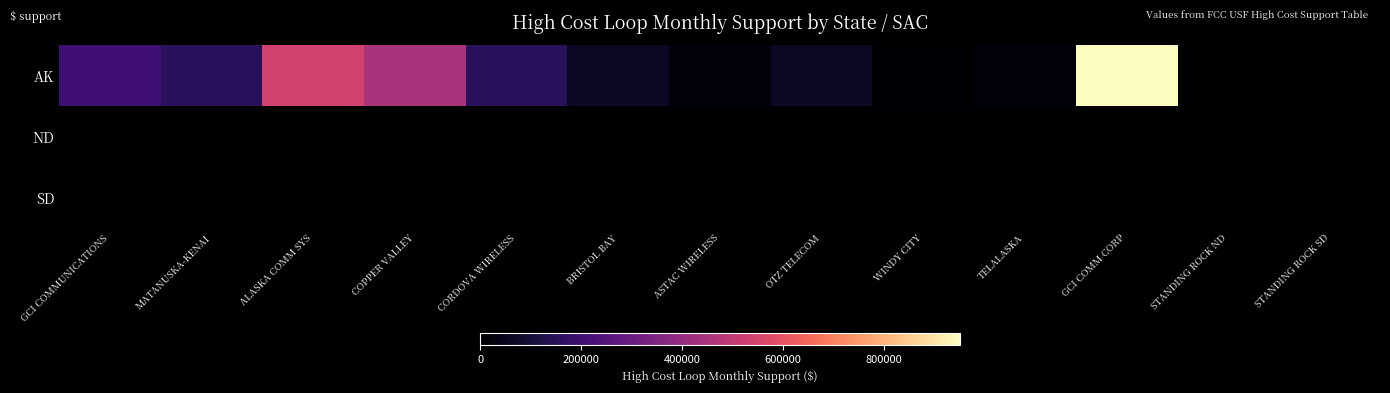

What is the total value across all series at ALASKA COMM SYS?

542138